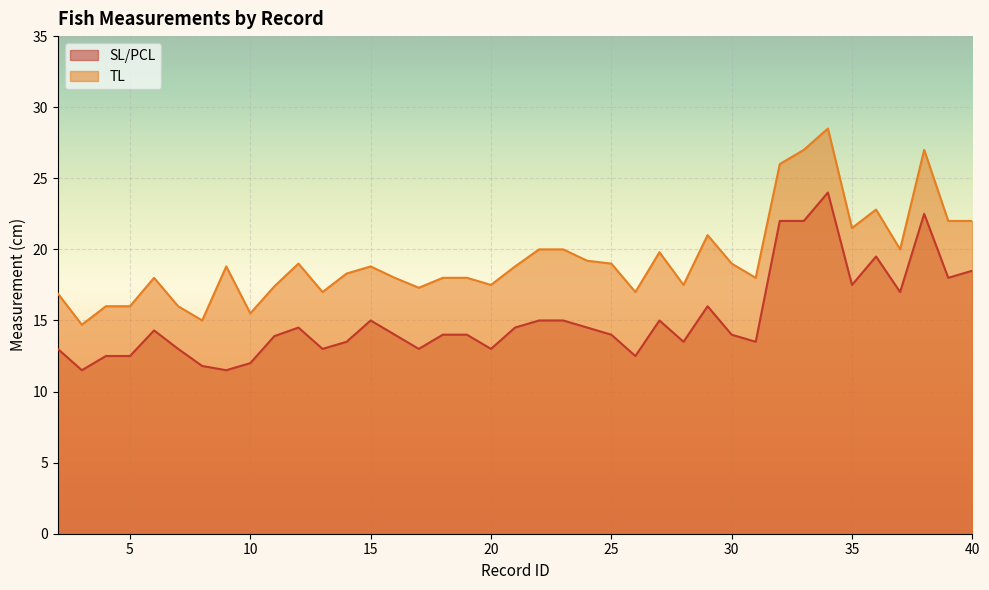

What is the approximate value of SL/PCL at 20?

13.0